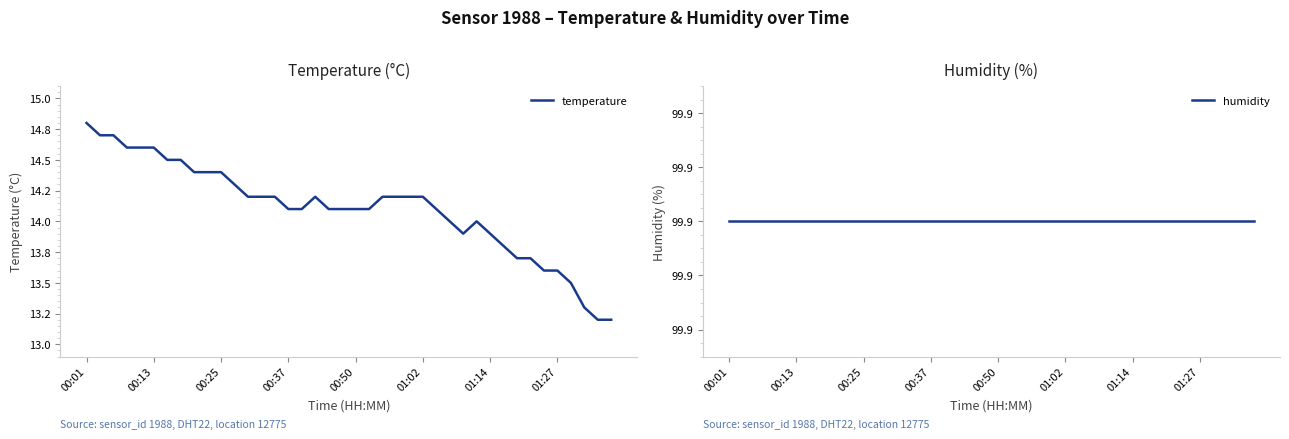

What is the difference between the maximum and minimum values in the temperature series?

1.6